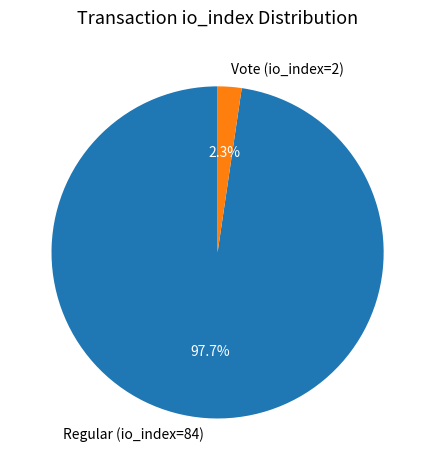

What is the smallest slice in the pie chart?

Vote (io_index=2)